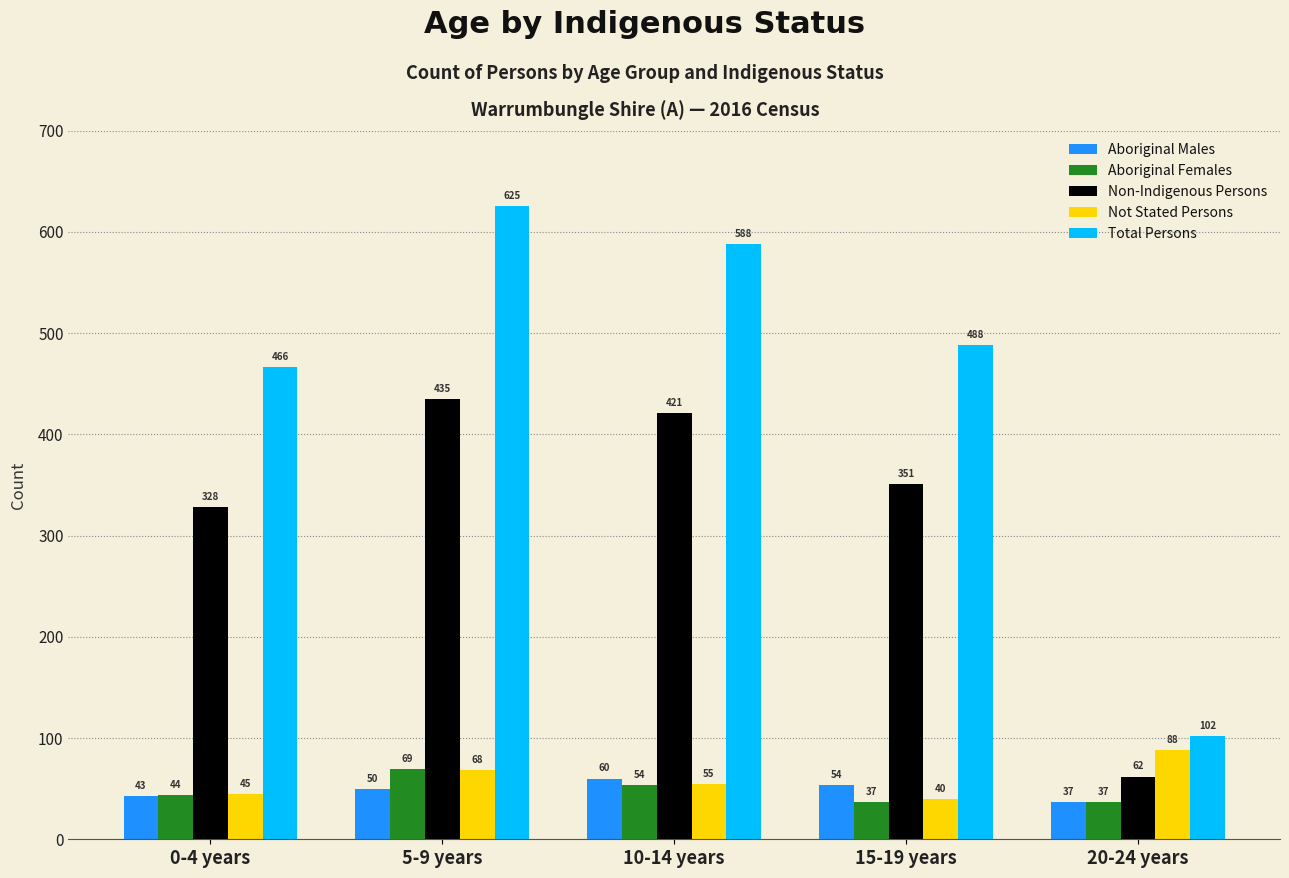

What is the total value across all series at 15-19 years?

970